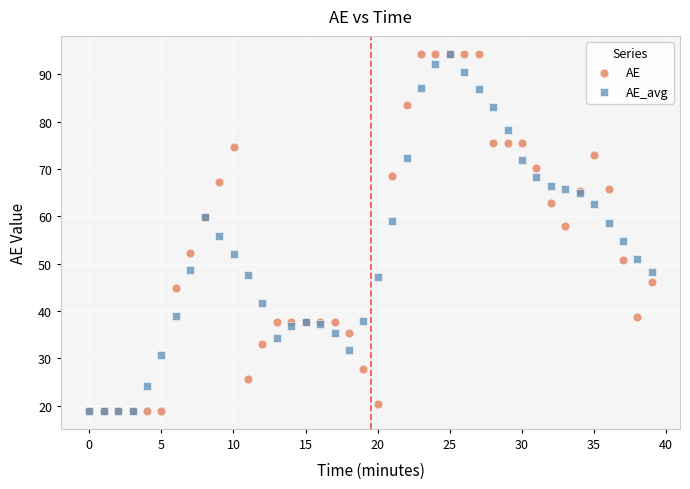

What are all the series names shown in the legend?

AE, AE_avg